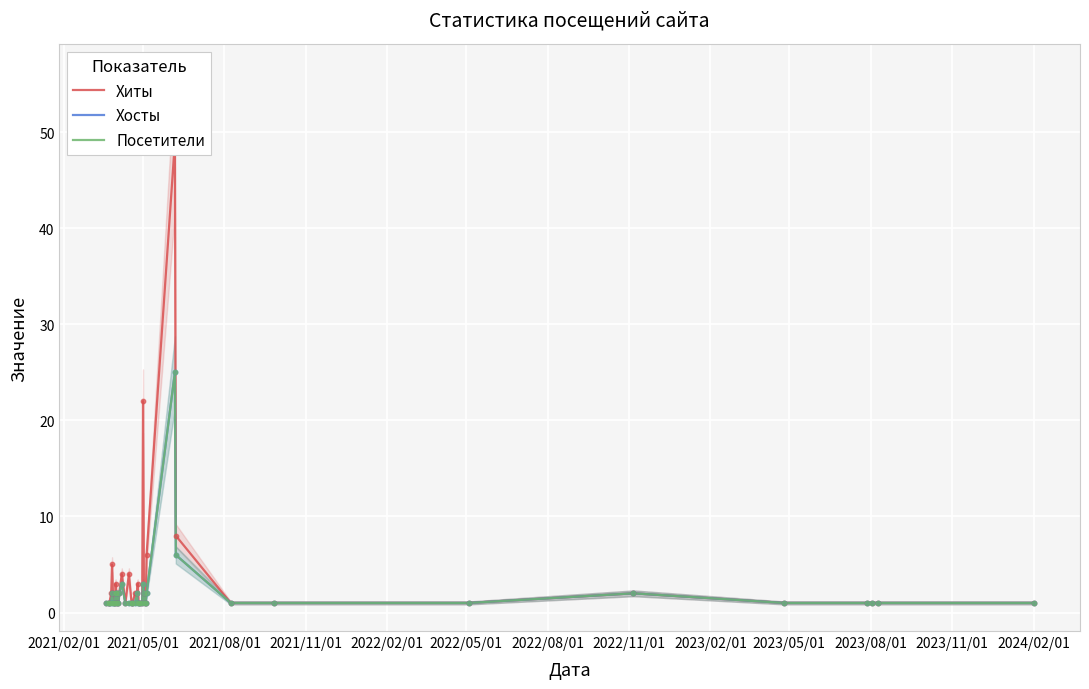

Is the value of Хосты at 29 greater than the value of Посетители at 26?

Yes